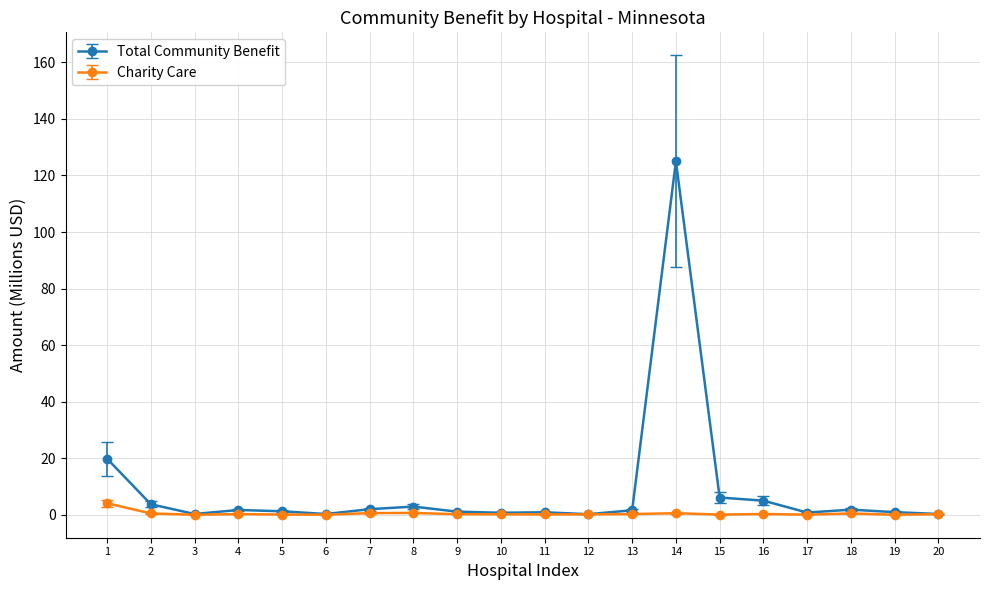

Which series has the largest range (max minus min)?

Total Community Benefit